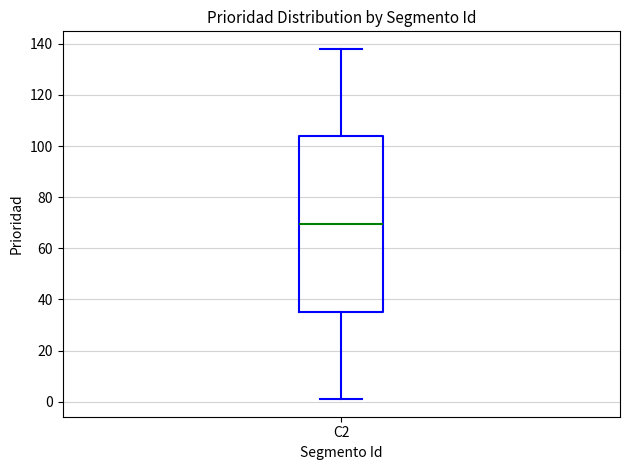

Where is the lower edge of the box for C2 on the y-axis? The values are not printed on the chart, so give them approximately, as read against the axis.

36